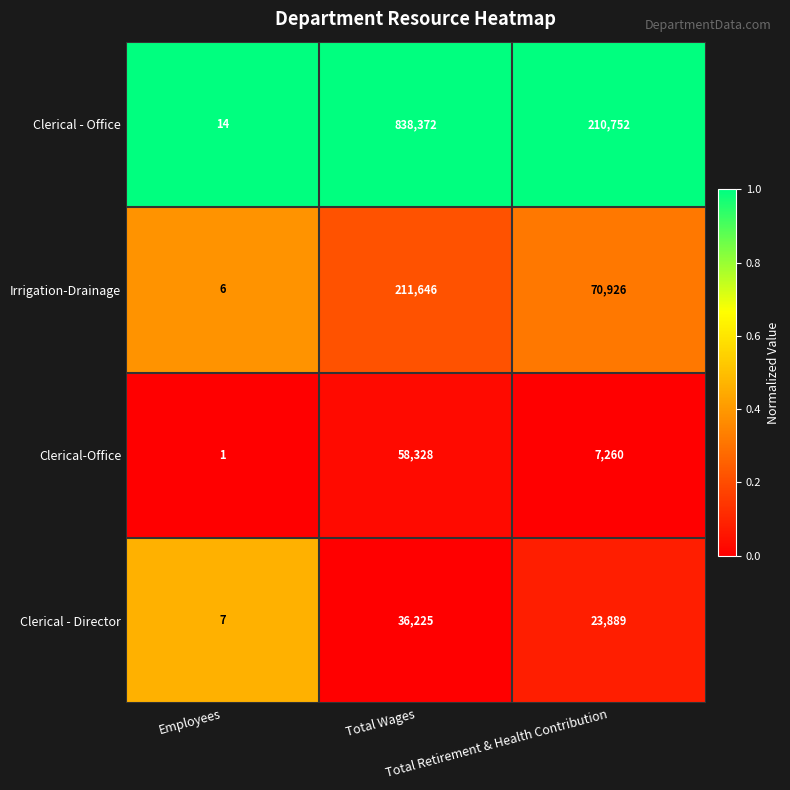

Which series has the largest total across all categories?

Clerical - Office